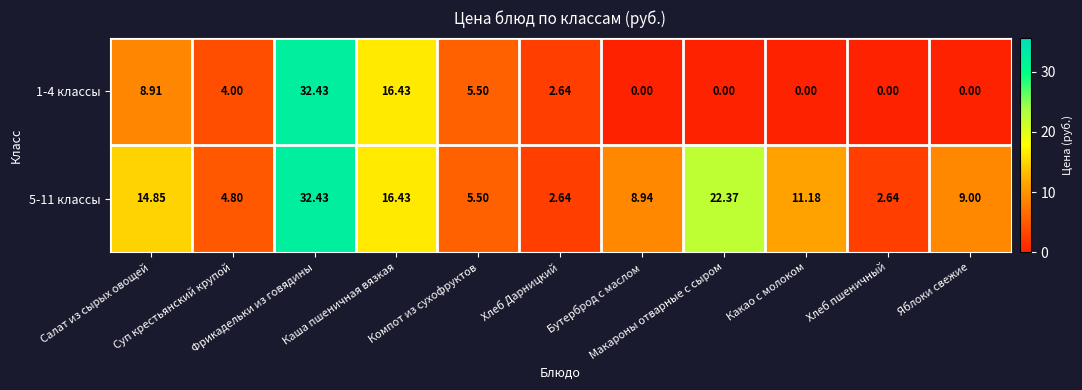

Reading right to left, extract all data points from this chart.

1-4 классы: Яблоки свежие=0.0	Хлеб пшеничный=0.0	Какао с молоком=0.0	Макароны отварные с сыром=0.0	Бутерброд с маслом=0.0	Хлеб Дарницкий=2.6	Компот из сухофруктов=5.5	Каша пшеничная вязкая=16.4	Фрикадельки из говядины=32.4	Суп крестьянский крупой=4.0	Салат из сырых овощей=8.9
5-11 классы: Яблоки свежие=9.0	Хлеб пшеничный=2.6	Какао с молоком=11.2	Макароны отварные с сыром=22.4	Бутерброд с маслом=8.9	Хлеб Дарницкий=2.6	Компот из сухофруктов=5.5	Каша пшеничная вязкая=16.4	Фрикадельки из говядины=32.4	Суп крестьянский крупой=4.8	Салат из сырых овощей=14.8